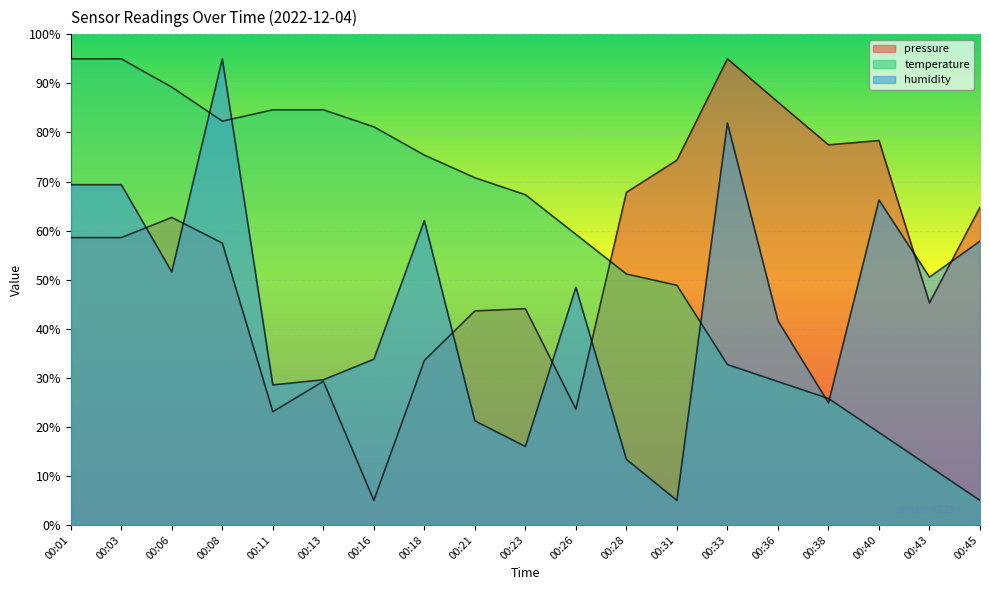

What is the sum of all humidity values?

866.3